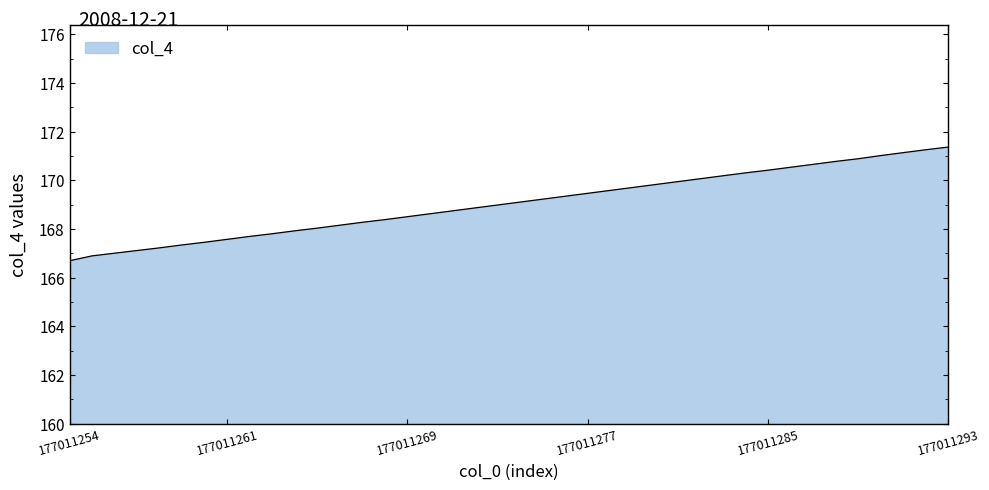

What is the difference between the maximum and minimum values?

4.7